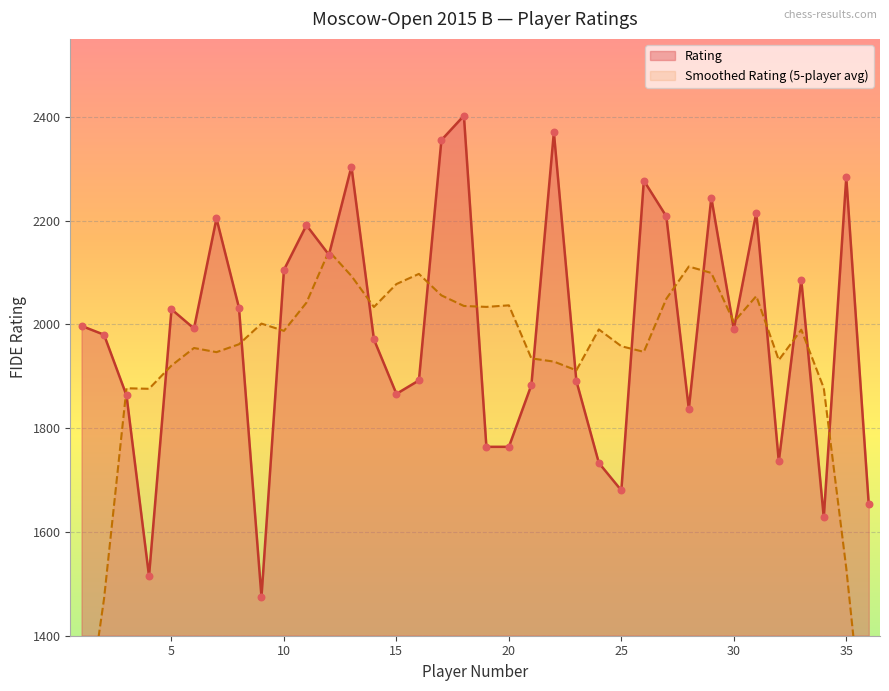

What is the change in value from 31 to 35?

+68